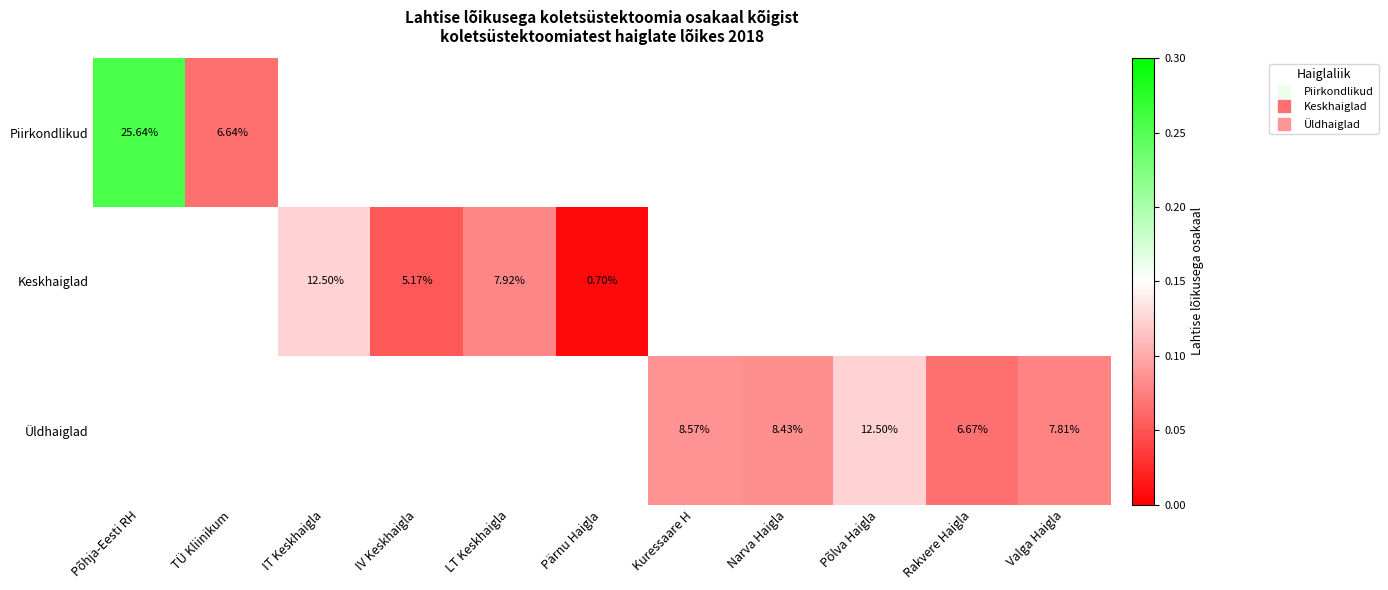

How many data points does each series have?

11